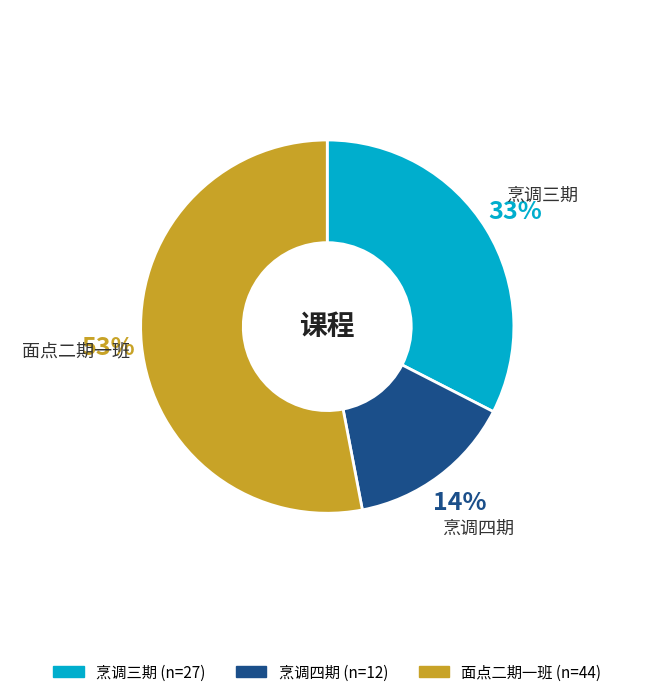

How many slices are in this pie chart?

3